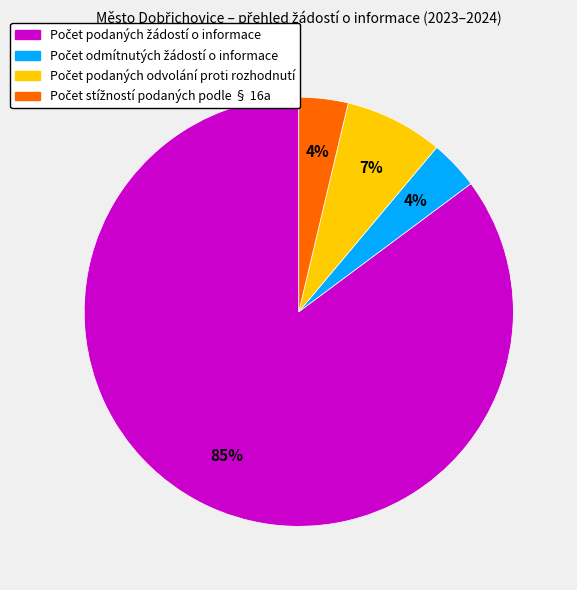

To the nearest percent, what is the average slice percentage?

25%